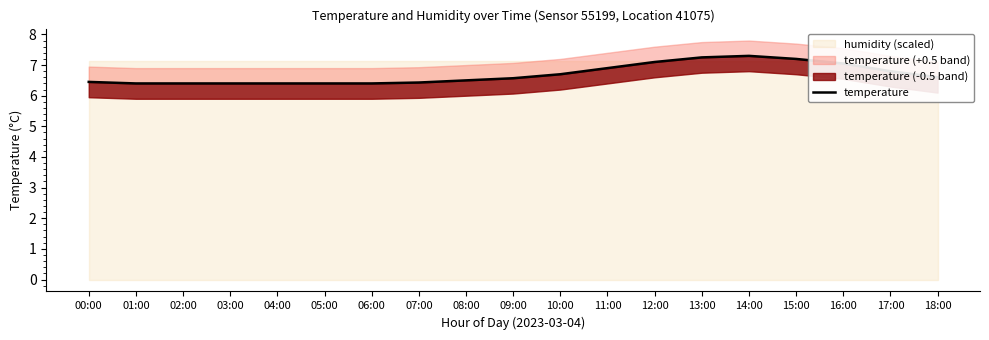

What is the minimum value shown in the chart?

6.4